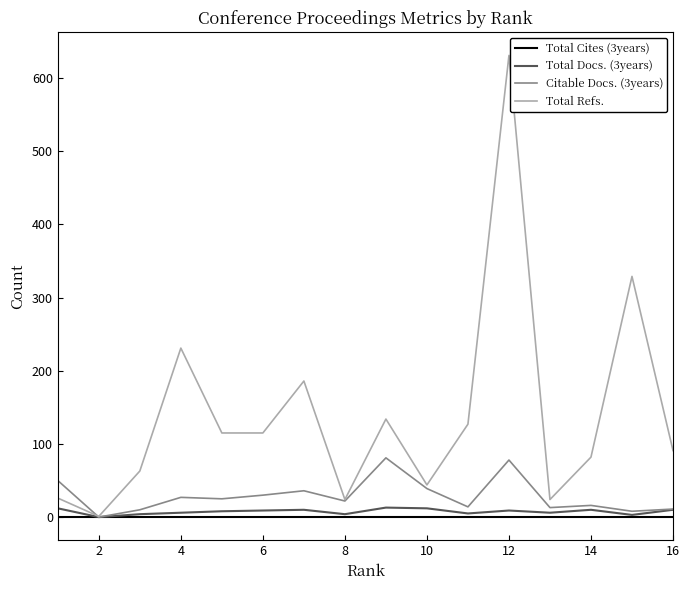

Which series has the largest total across all categories?

Total Refs.